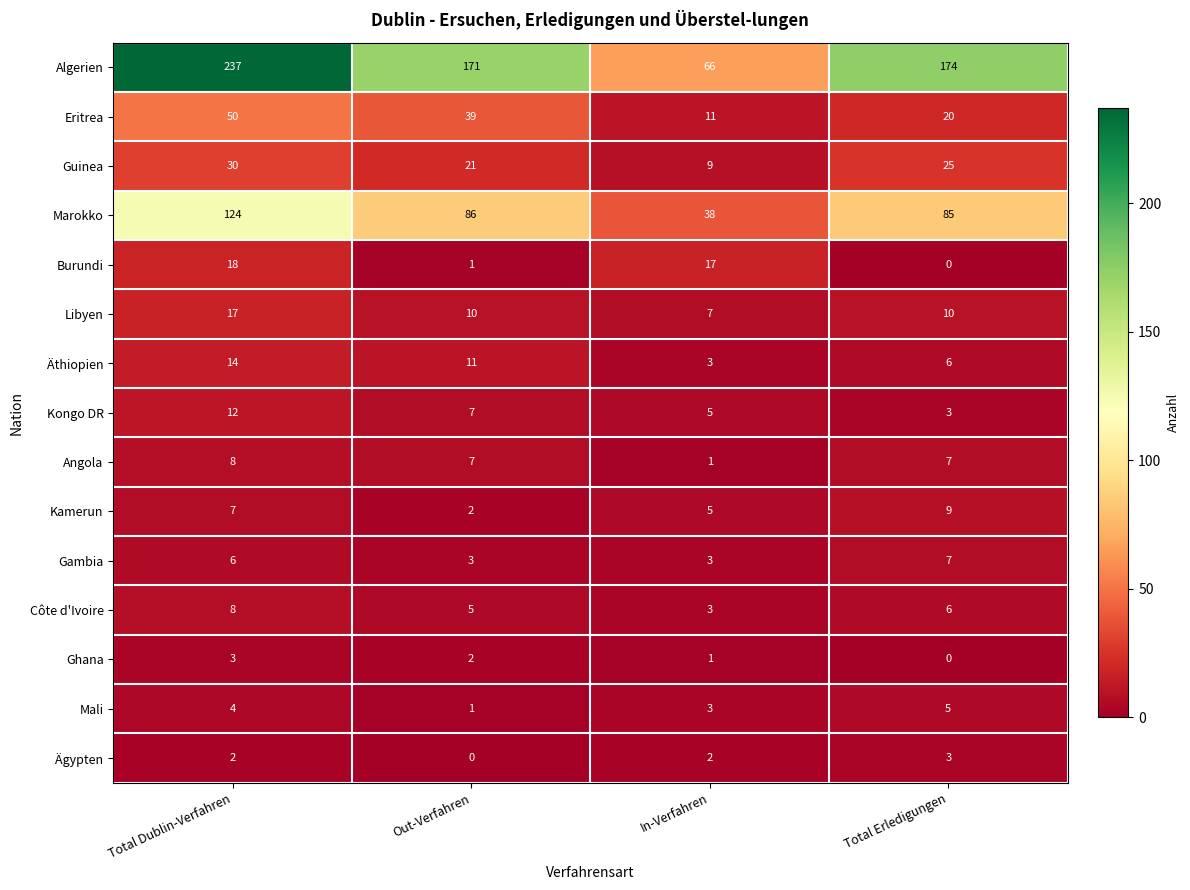

How many Ägypten values are between 2 and 3?

3